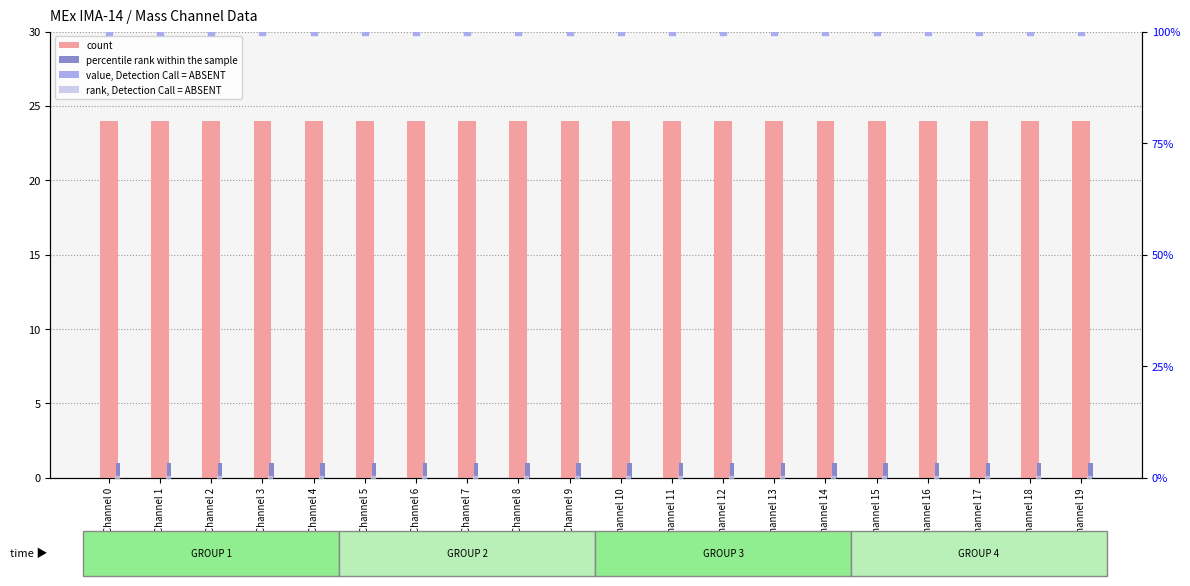

Which series has the widest spread of Y values?

count